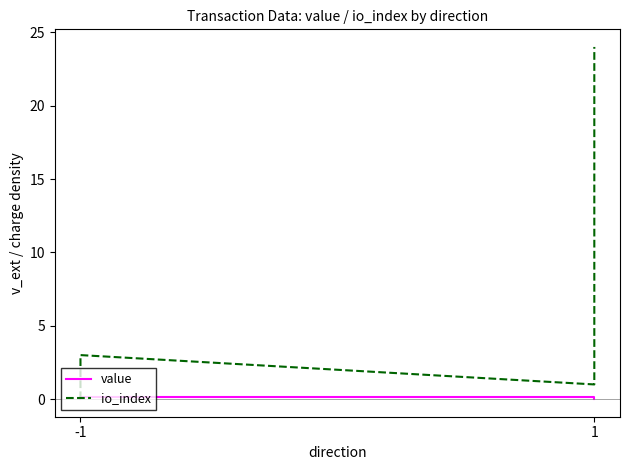

What is the sum of all value values?

0.4